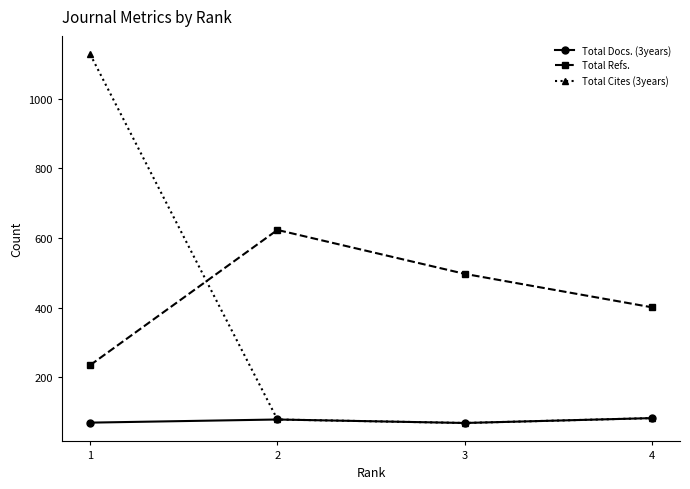

How many Total Refs. values are between 401 and 623?

3